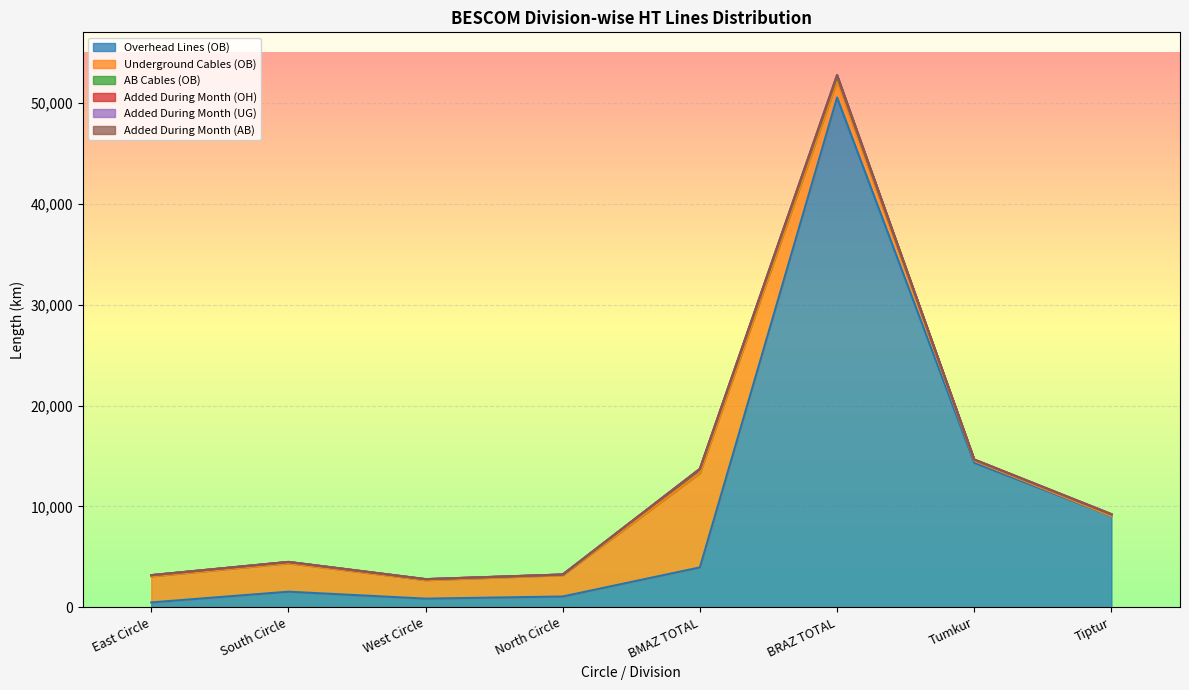

What is the average value of the Underground Cables (OB) series?

2565.0